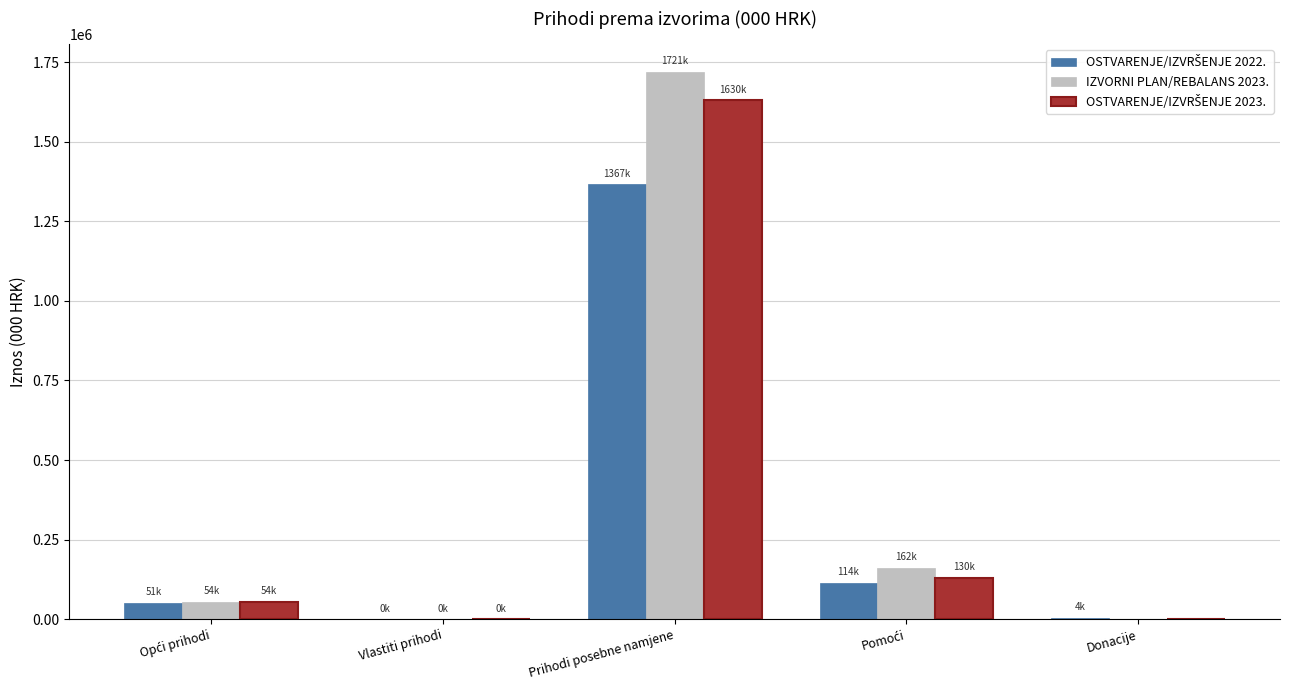

How many groups of bars are there?

5